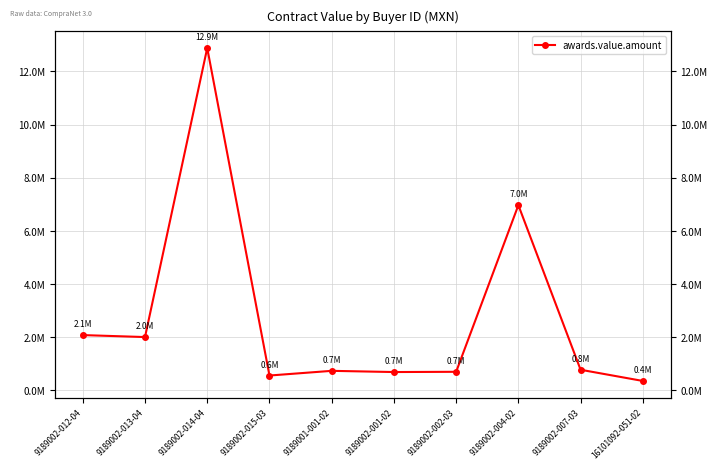

The value at 9189002-012-04 is 1105471.0. True or false?

False